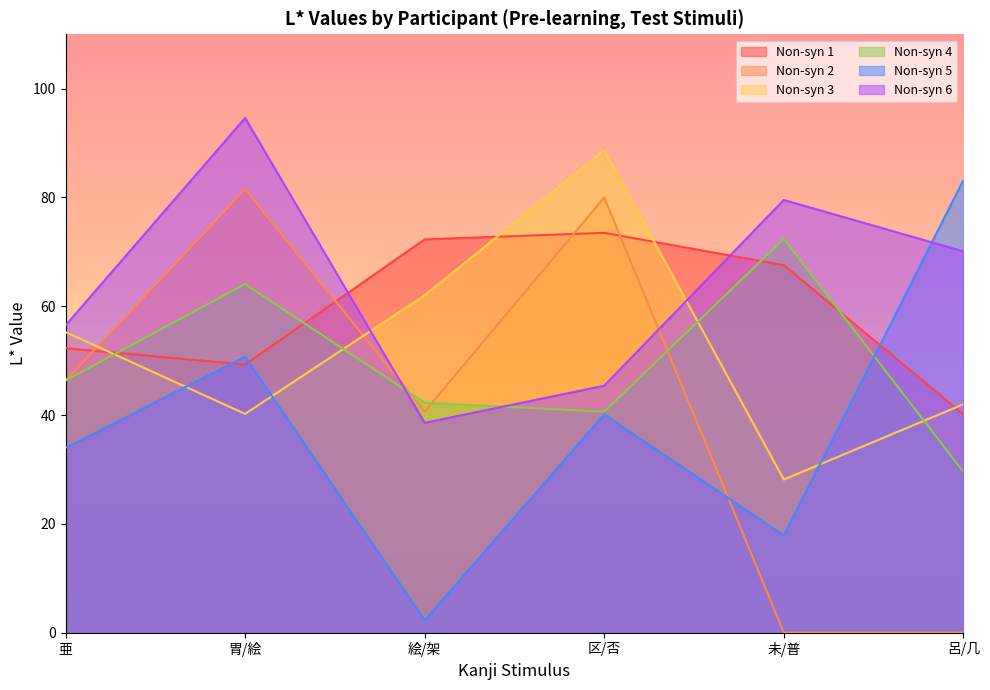

Is the value of Non-syn 3 at 呂/几 greater than the value of Non-syn 2 at 未/普?

Yes